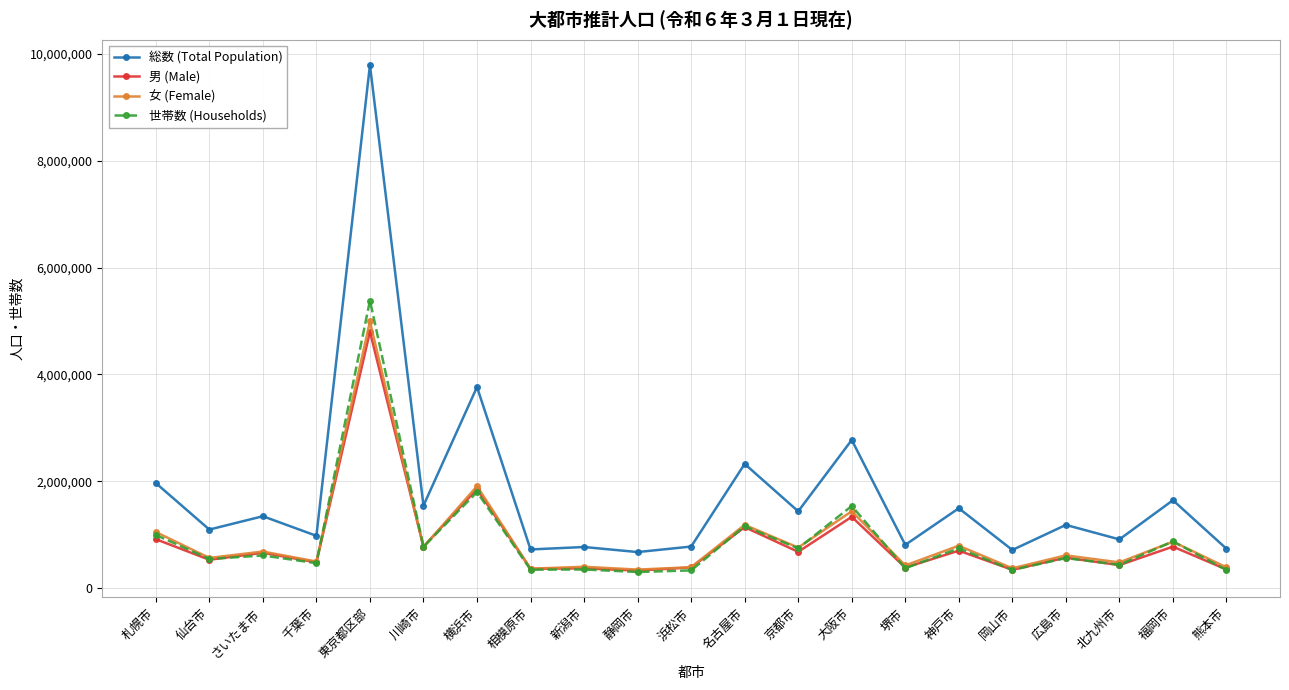

What is the label of the 13th point from the left?

京都市